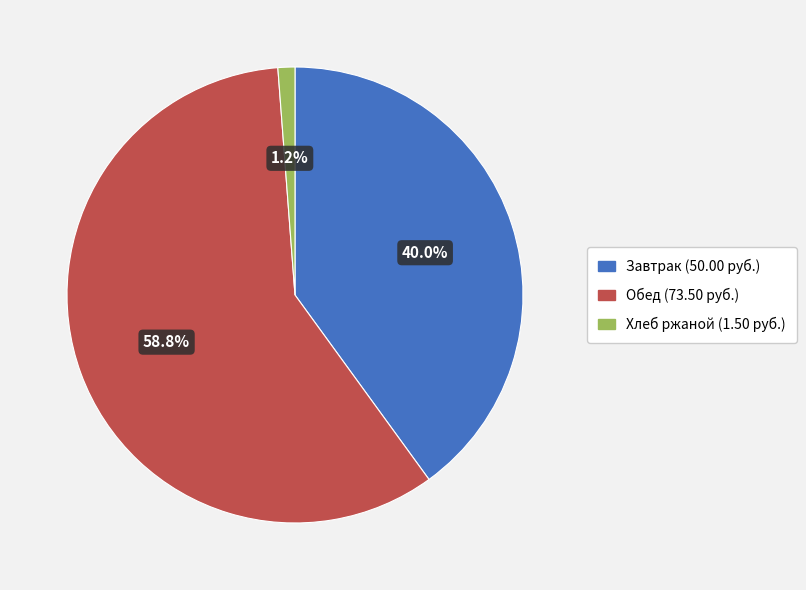

Approximately how many times larger is the value at Обед (73.50 руб.) compared to Завтрак (50.00 руб.)?

1.5